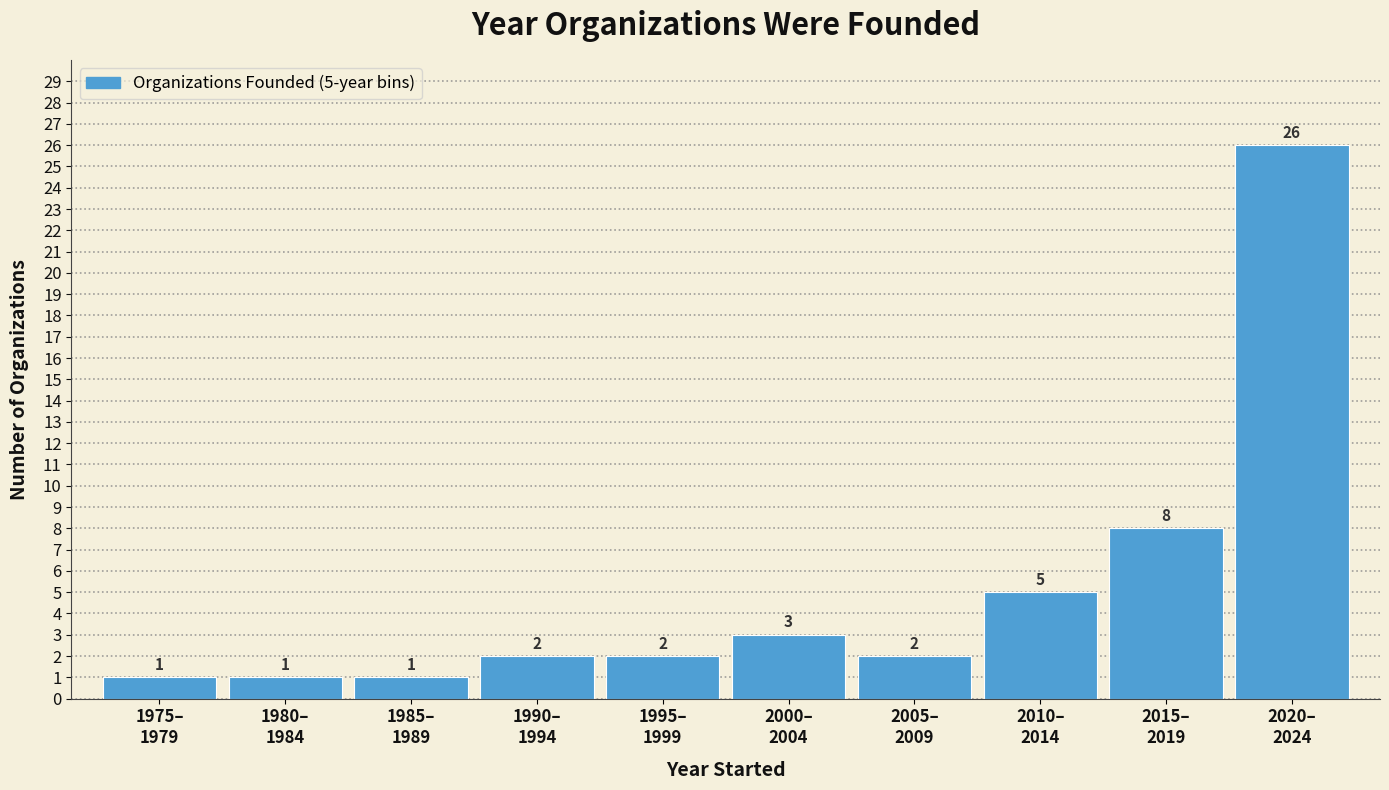

Reading left to right, list all the values displayed in this chart.

1	1	1	2	2	3	2	5	8	26